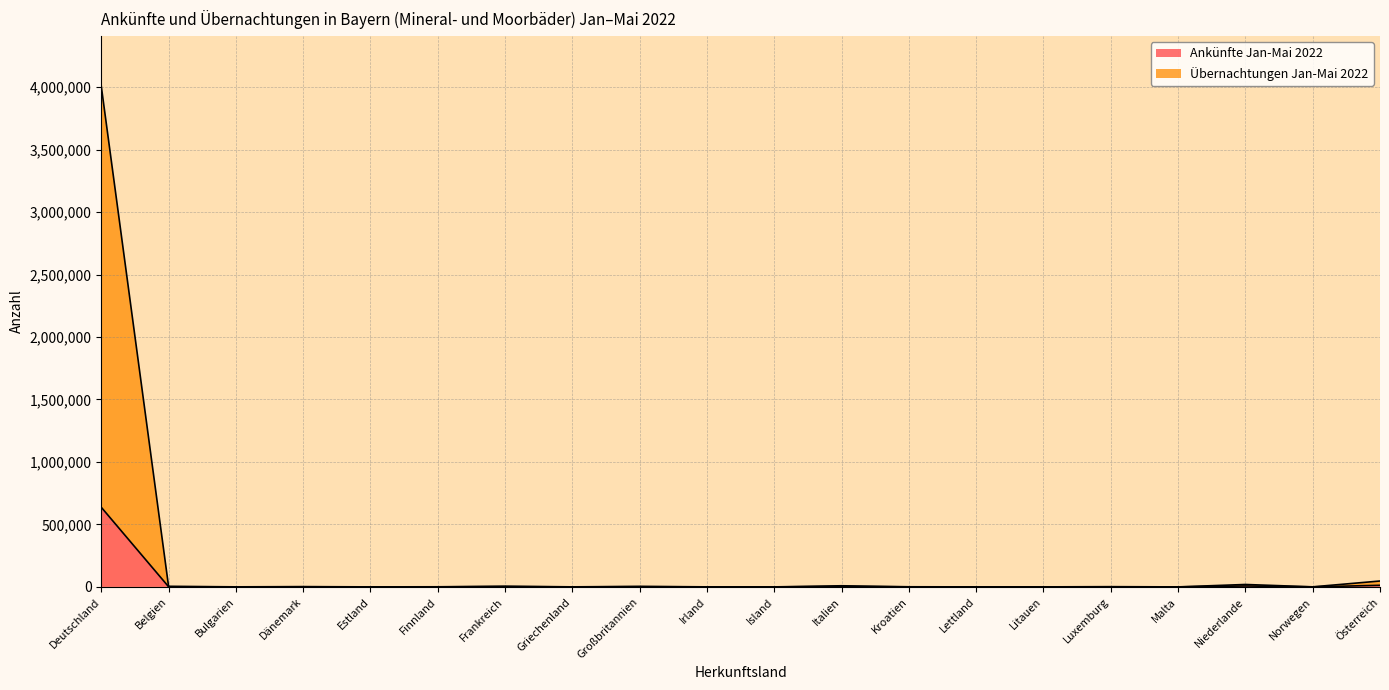

What is the value of the Übernachtungen Jan-Mai 2022 point at the 2nd from the left?

4359